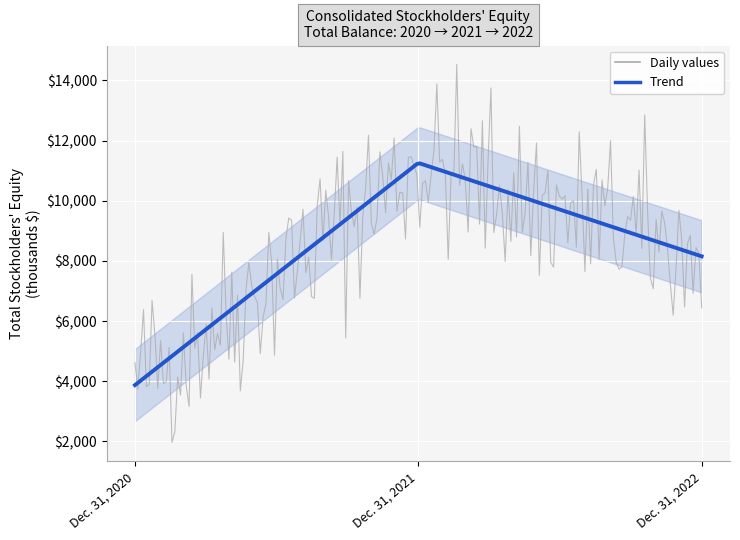

Which has a higher value, Dec. 31, 2022 or Dec. 31, 2020?

Dec. 31, 2022